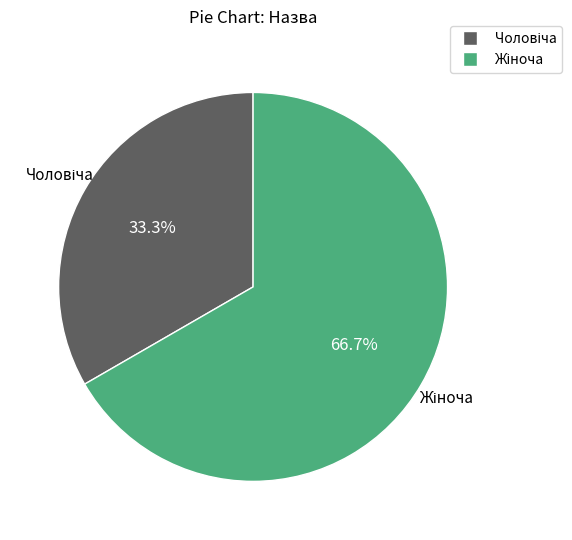

How many slices are in this pie chart?

2